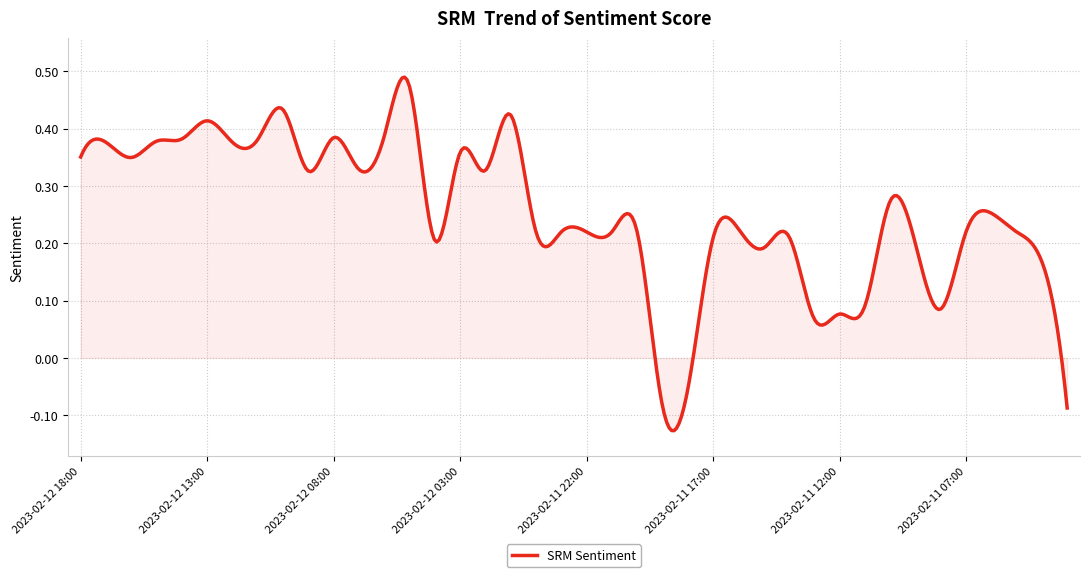

What is the difference between the maximum and minimum values?

0.6